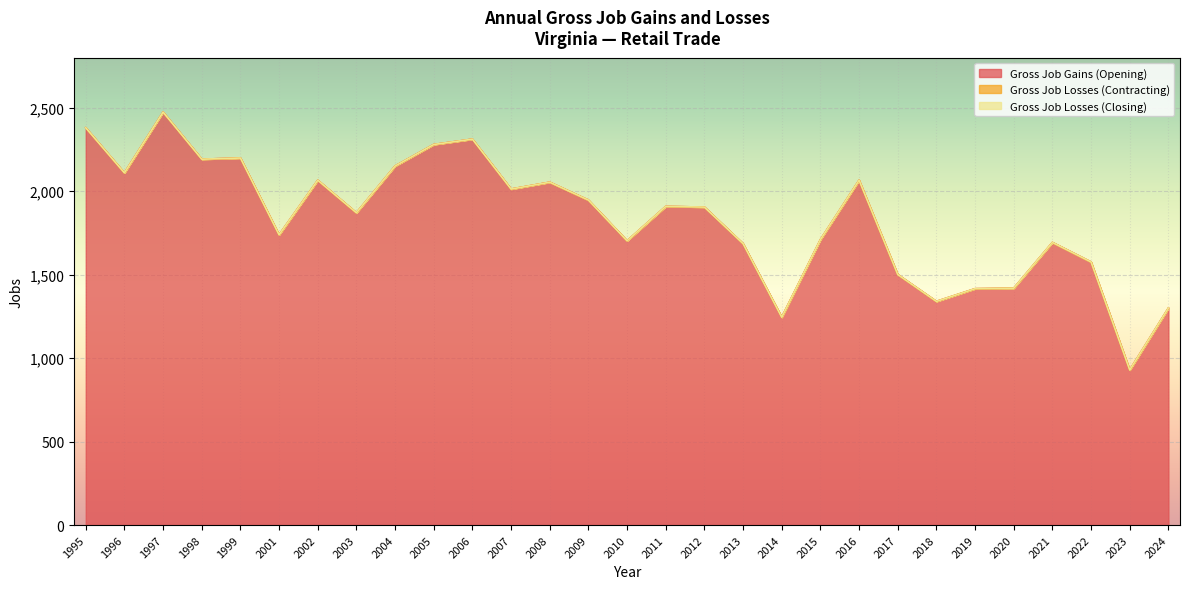

Which series has the widest spread of values?

Gross Job Gains (Opening)